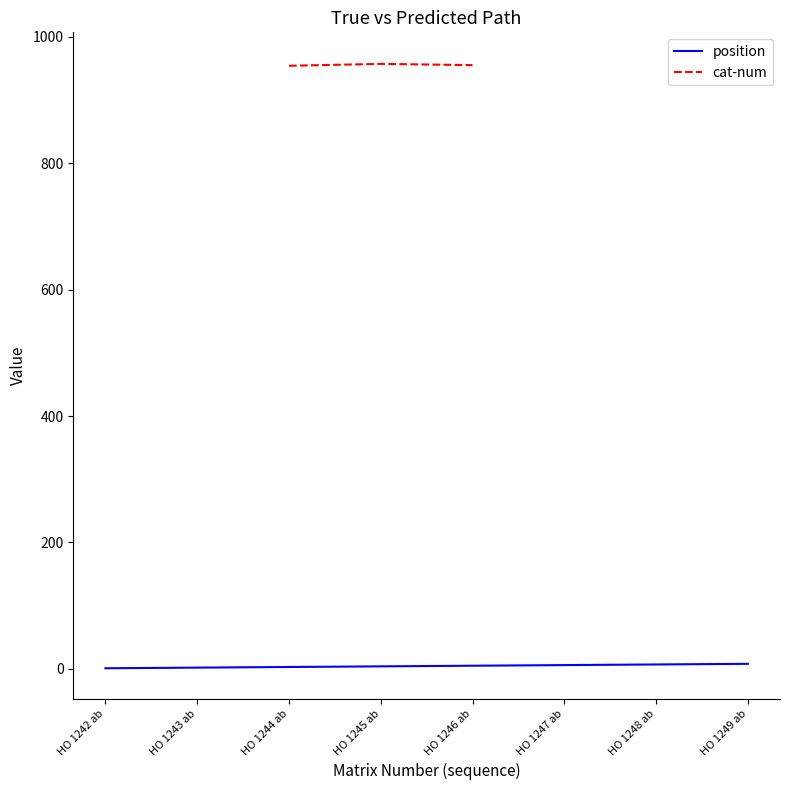

What is the maximum value shown in the chart?

959.0